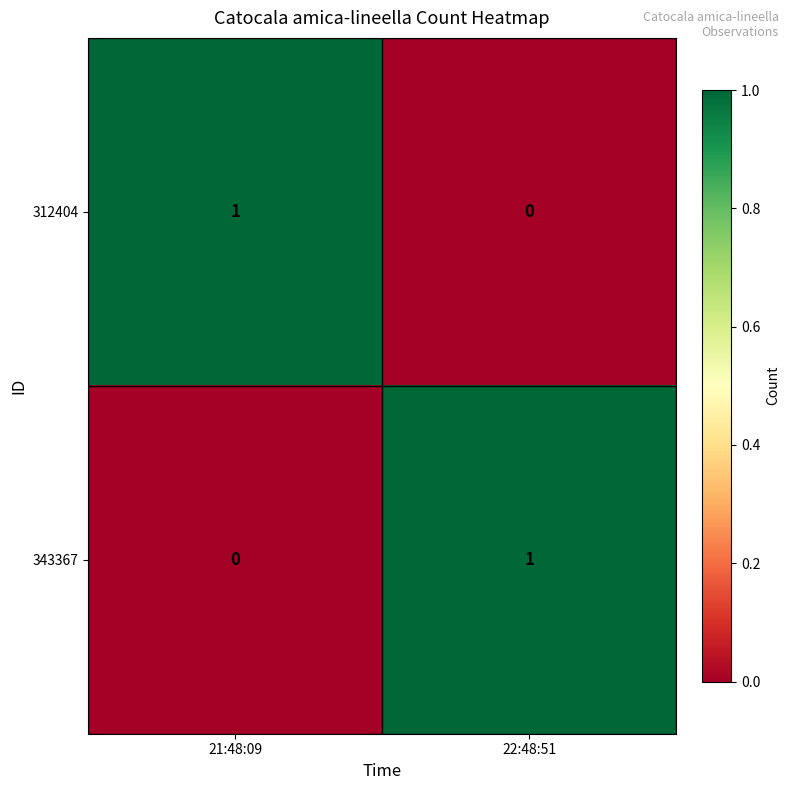

At how many categories does at least one series exceed 0?

2